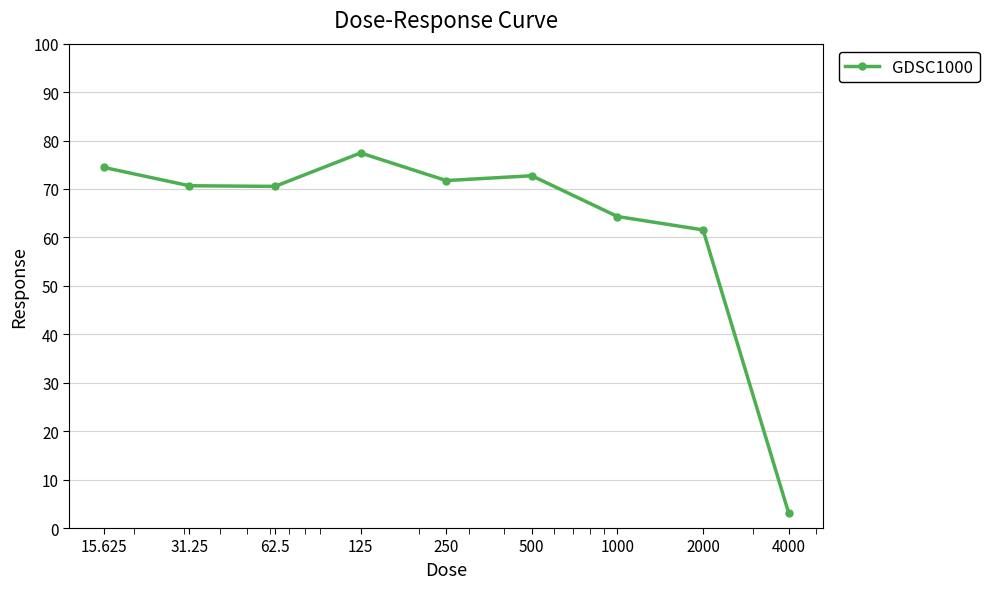

What is the sum of all values?

566.5